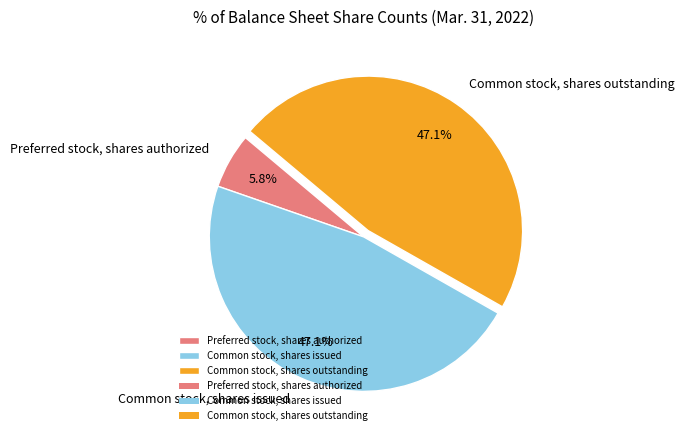

To the nearest percent, what is the combined percentage of Common stock, shares outstanding and Preferred stock, shares authorized?

53%